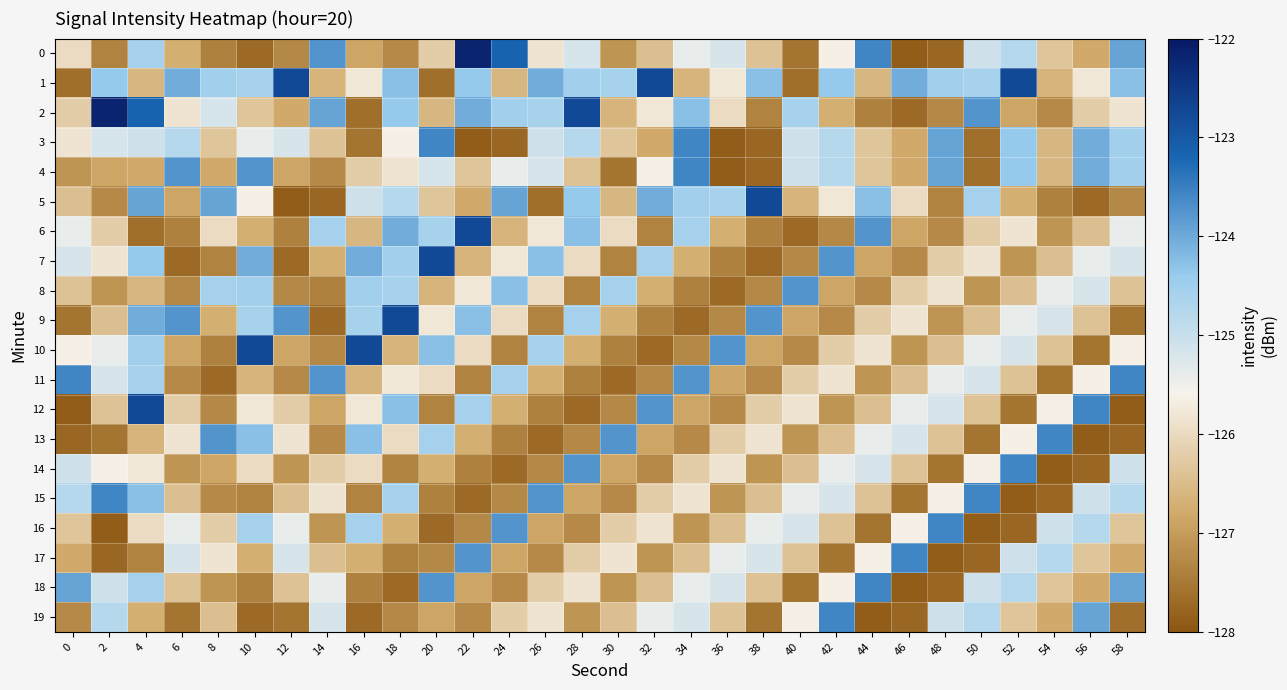

Which series has the largest total across all categories?

1